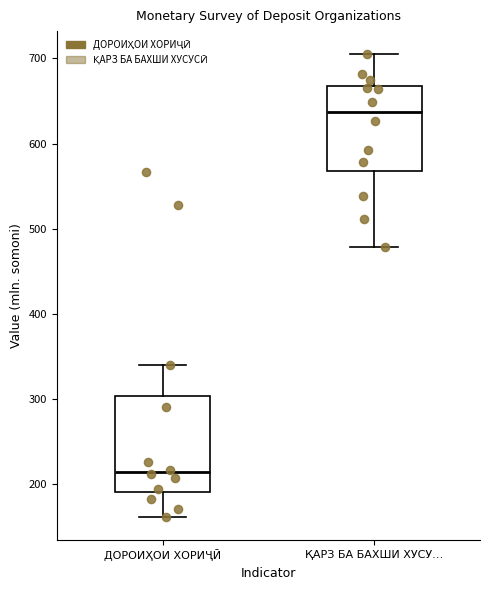

Reading left to right, read every box against the y-axis: the position of its median line, the range the box covers, and the ends of its whiskers. The values are not printed on the chart, so give them approximately, as read against the axis.

ДОРОИҲОИ ХОРИҶӢ: median 210, box 190 to 300, whiskers 160 to 340
ҚАРЗ БА БАХШИ ХУСУ…: median 640, box 570 to 670, whiskers 480 to 700